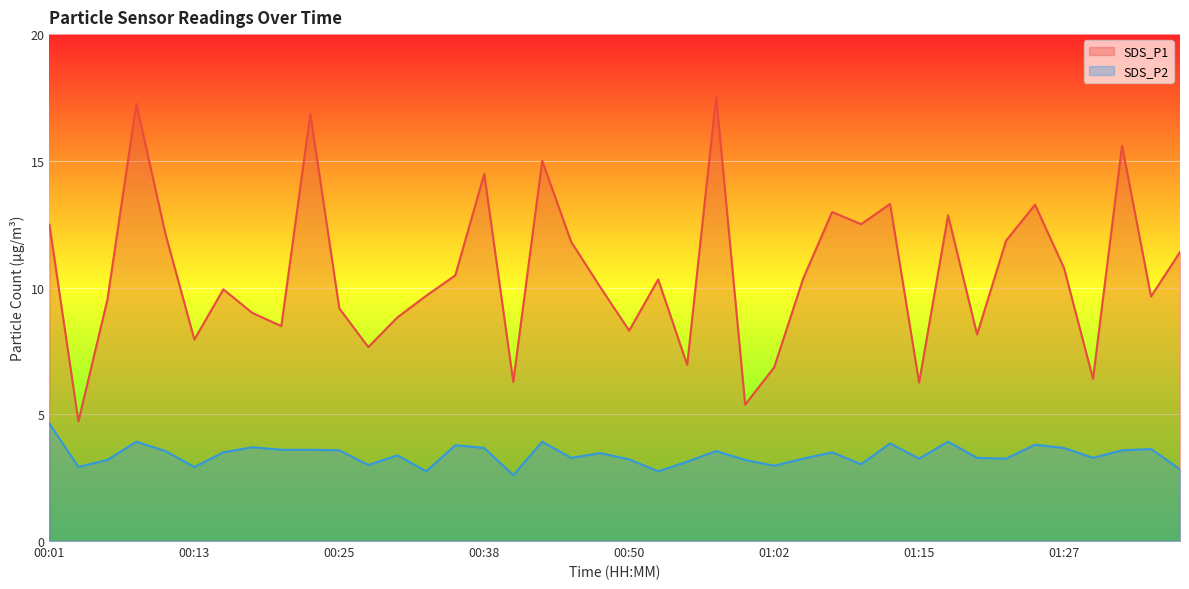

Reading left to right, what are all the values shown in this chart?

SDS_P1: 00:01=12.5	00:04=4.7	00:06=9.5	00:08=17.2	00:11=12.1	00:13=8.0	00:16=9.9	00:18=9.0	00:21=8.5	00:23=16.9	00:25=9.2	00:28=7.7	00:30=8.8	00:33=9.7	00:35=10.5	00:38=14.5	00:40=6.3	00:43=15.0	00:45=11.8	00:47=10.0	00:50=8.3	00:52=10.3	00:55=7.0	00:57=17.6	01:00=5.4	01:02=6.8	01:05=10.3	01:07=13.0	01:10=12.5	01:12=13.3	01:15=6.2	01:17=12.8	01:20=8.2	01:22=11.8	01:25=13.3	01:27=10.8	01:30=6.4	01:32=15.6	01:35=9.7	01:37=11.4
SDS_P2: 00:01=4.6	00:04=2.9	00:06=3.2	00:08=3.9	00:11=3.5	00:13=2.9	00:16=3.5	00:18=3.7	00:21=3.6	00:23=3.6	00:25=3.6	00:28=3.0	00:30=3.4	00:33=2.8	00:35=3.8	00:38=3.7	00:40=2.6	00:43=3.9	00:45=3.3	00:47=3.5	00:50=3.2	00:52=2.8	00:55=3.1	00:57=3.5	01:00=3.2	01:02=3.0	01:05=3.2	01:07=3.5	01:10=3.0	01:12=3.9	01:15=3.2	01:17=3.9	01:20=3.3	01:22=3.2	01:25=3.8	01:27=3.7	01:30=3.3	01:32=3.6	01:35=3.6	01:37=2.8